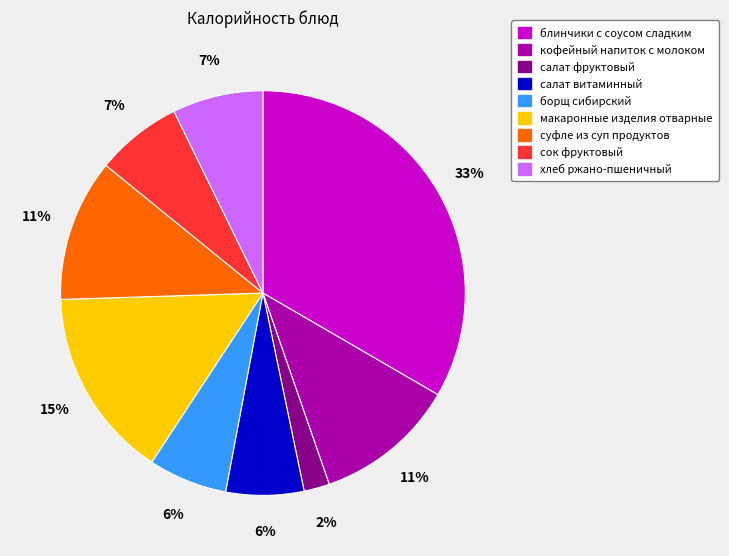

To the nearest percent, what portion does салат фруктовый represent?

2%